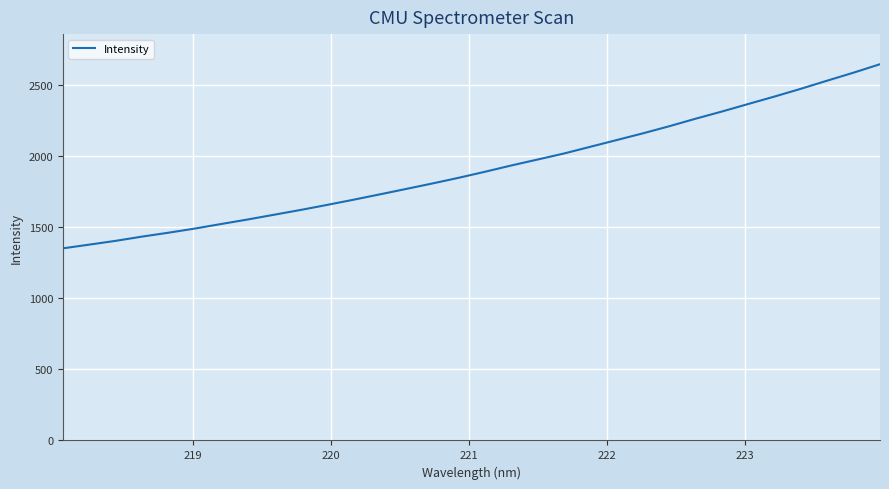

What is the greatest value displayed?

2644.4